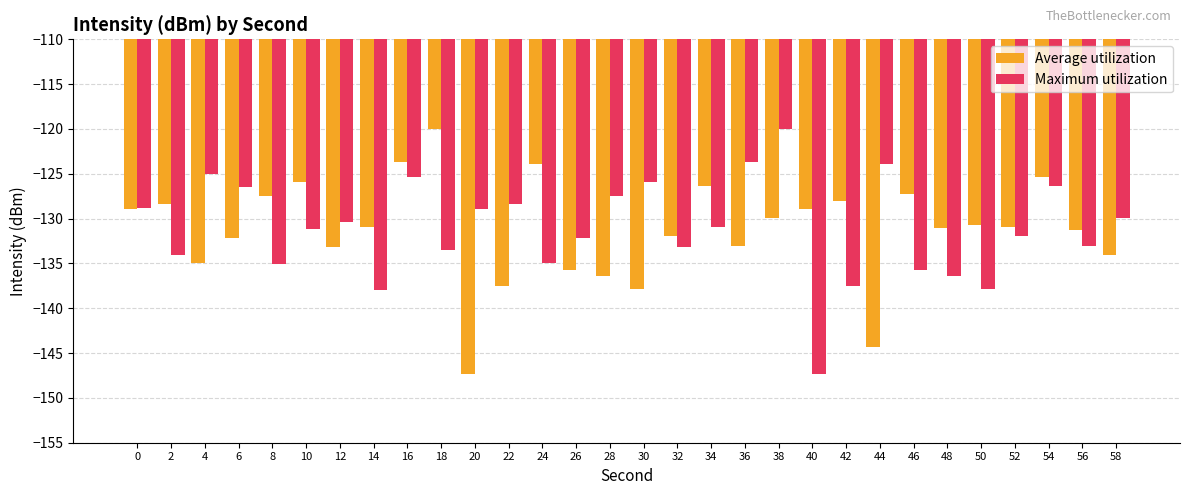

What is the difference between the highest and lowest values at 12?

2.8